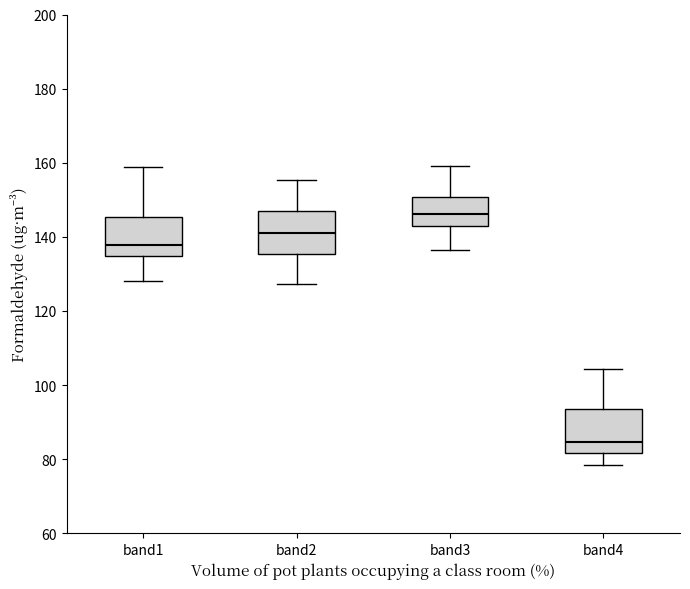

Which box's median line is the lowest?

band4